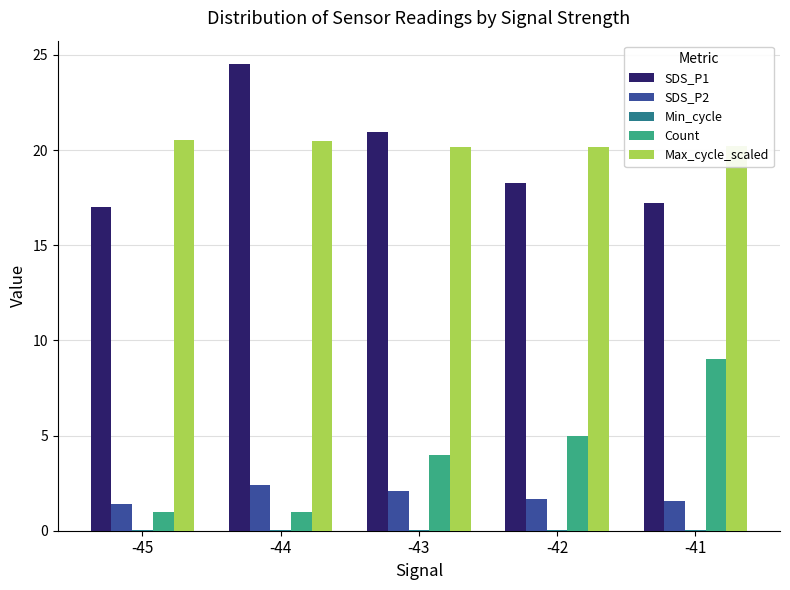

Is it true that SDS_P1 equals 18.3 at -42?

True